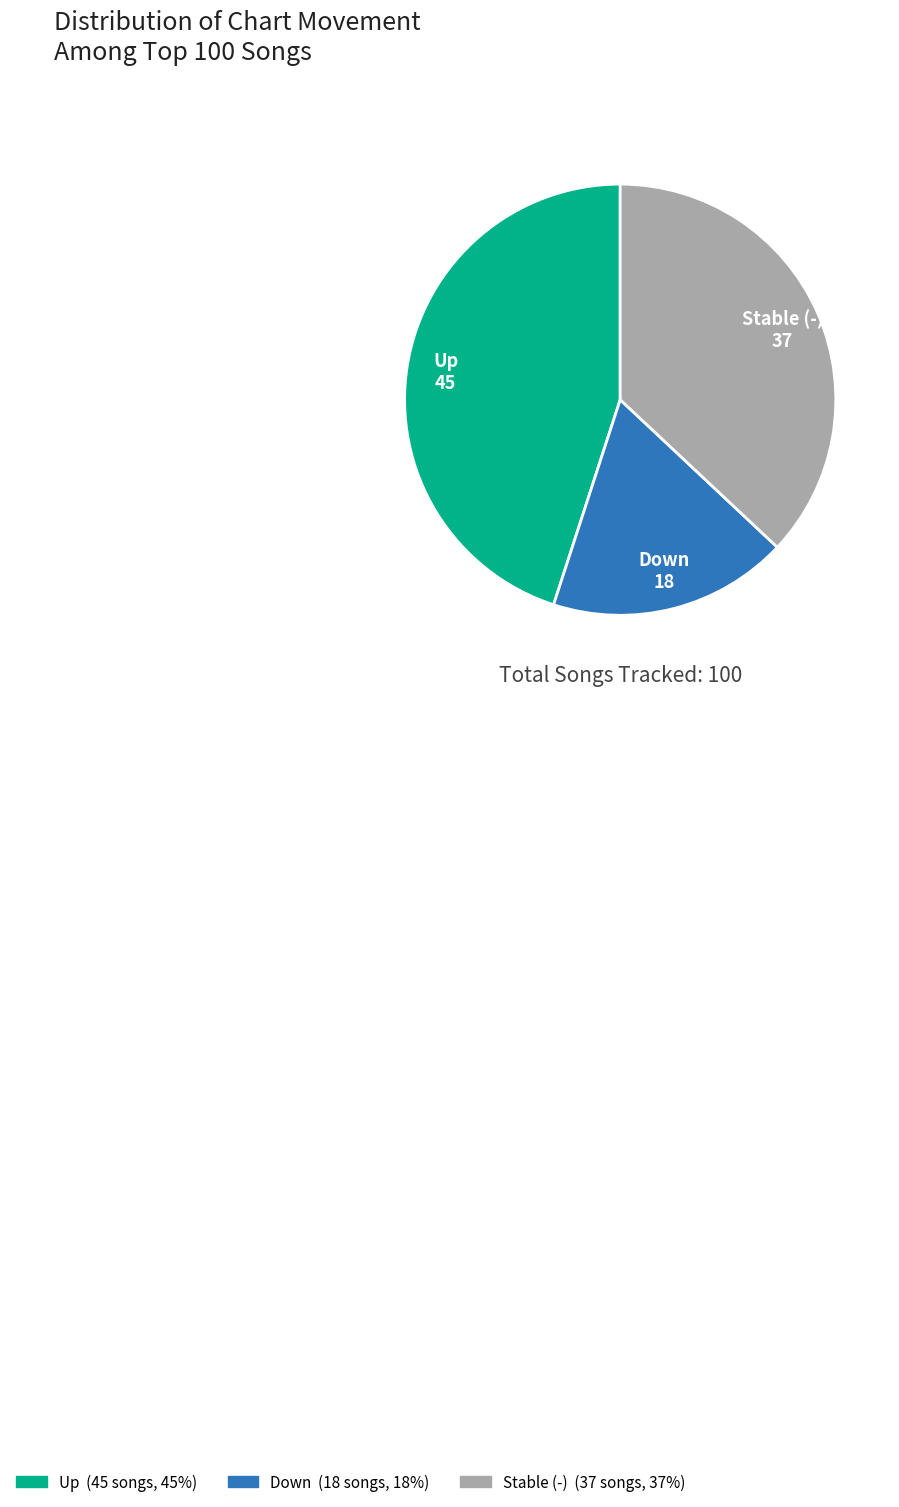

Which category has the biggest portion of the pie?

Up